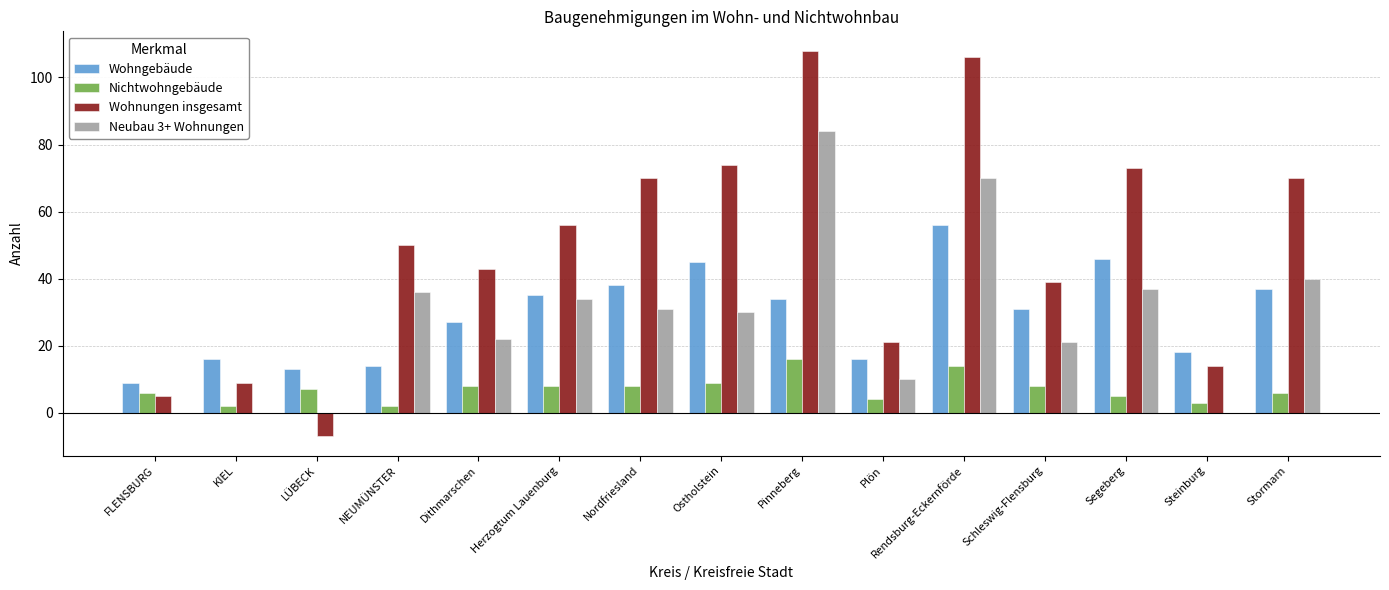

The Wohnungen insgesamt series shows 3 at KIEL. True or false?

False